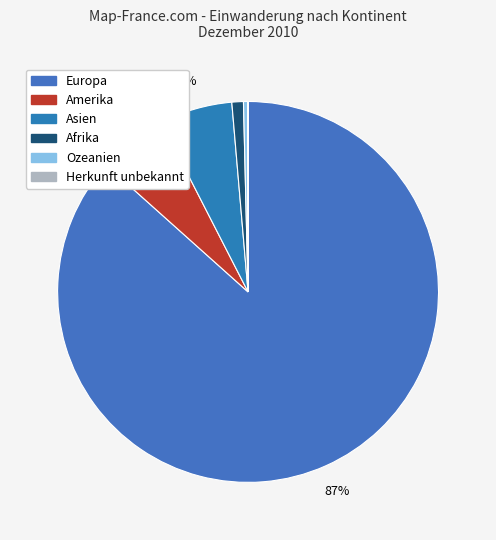

What is the smallest slice in the pie chart?

Herkunft unbekannt